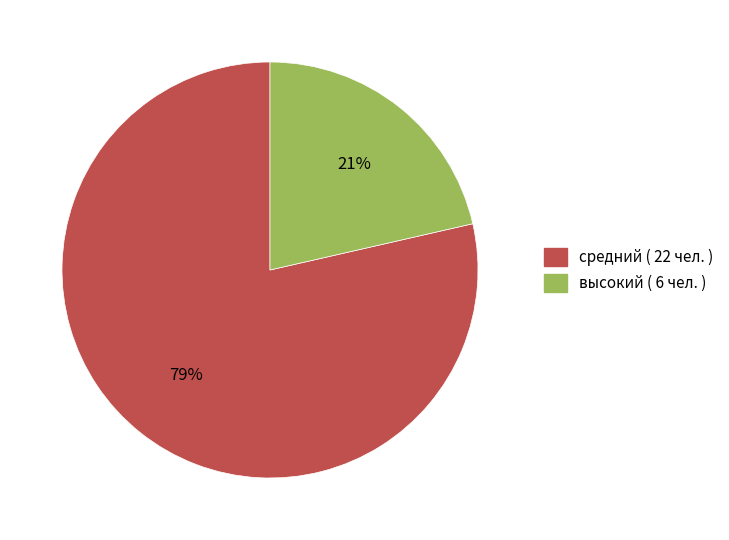

Does any single category account for the majority?

Yes